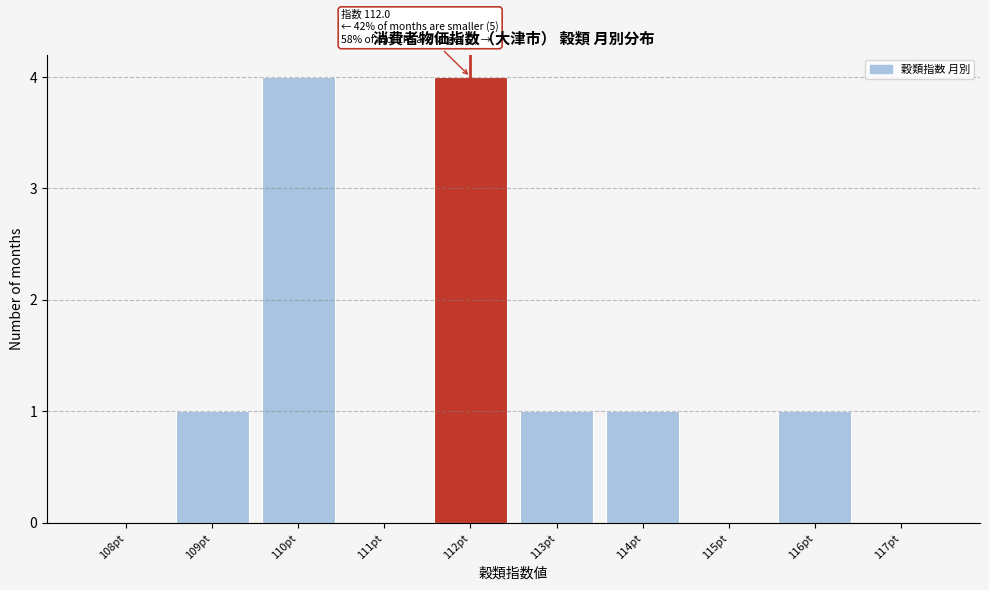

Reading right to left, transcribe all the data shown in this chart.

117pt=0	116pt=1	115pt=0	114pt=1	113pt=1	112pt=4	111pt=0	110pt=4	109pt=1	108pt=0